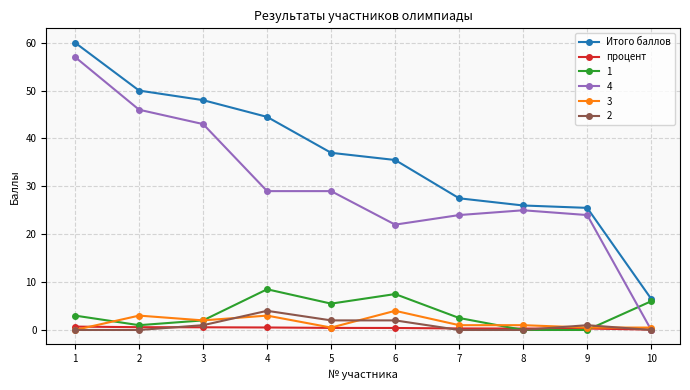

At which category is the sum across all series the highest?

1